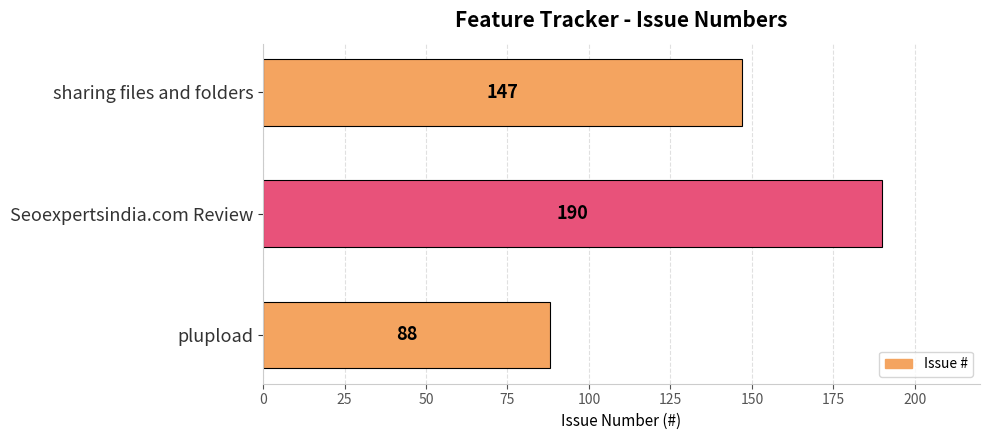

What is the ratio of the value at sharing files and folders to the value at plupload?

1.7